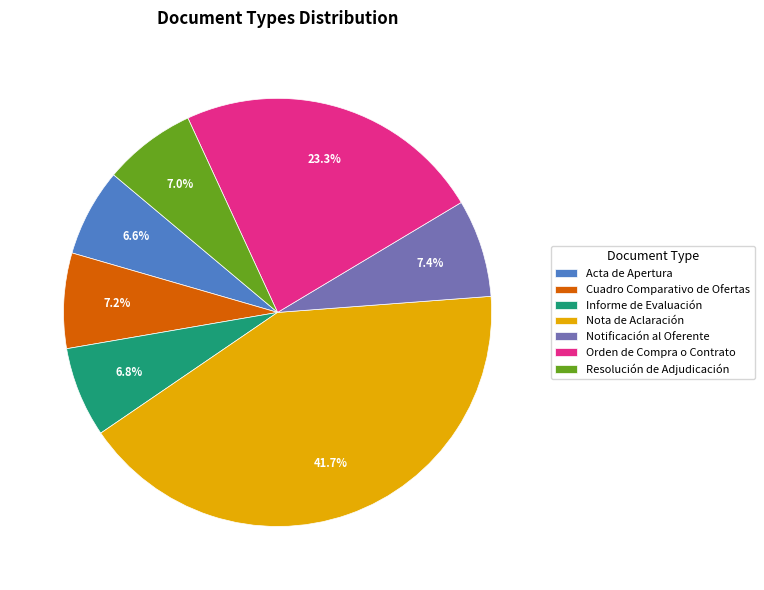

How many segments does this pie chart have?

7